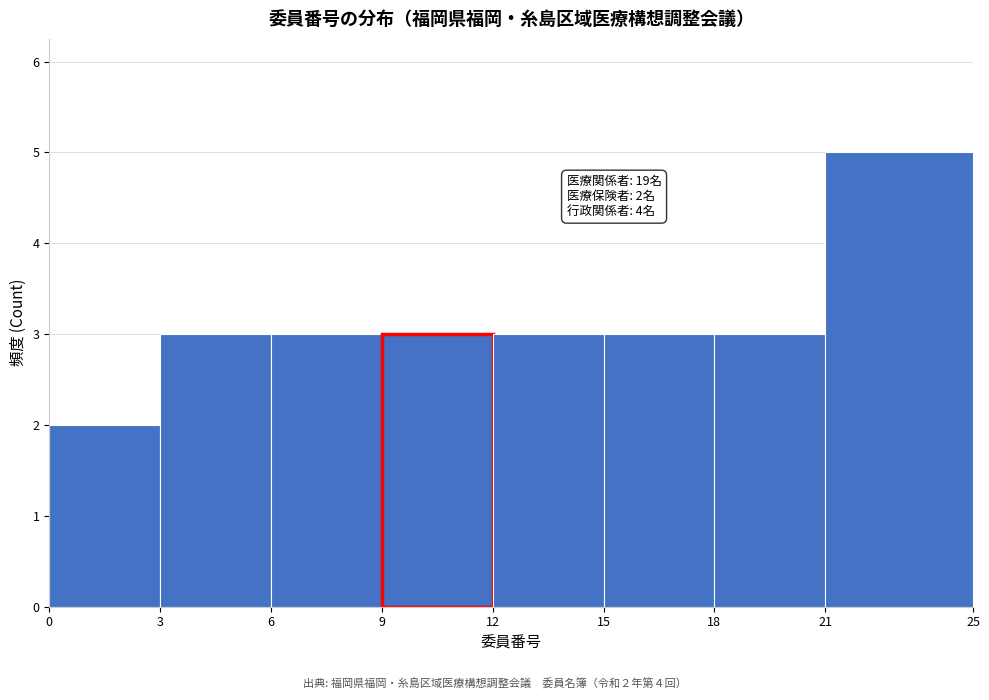

Which range on the x-axis has the tallest bar?

21 to 25